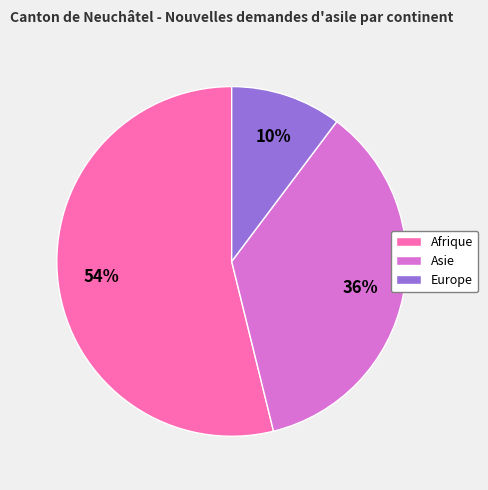

The Europe slice represents 10% of the pie. True or false?

True